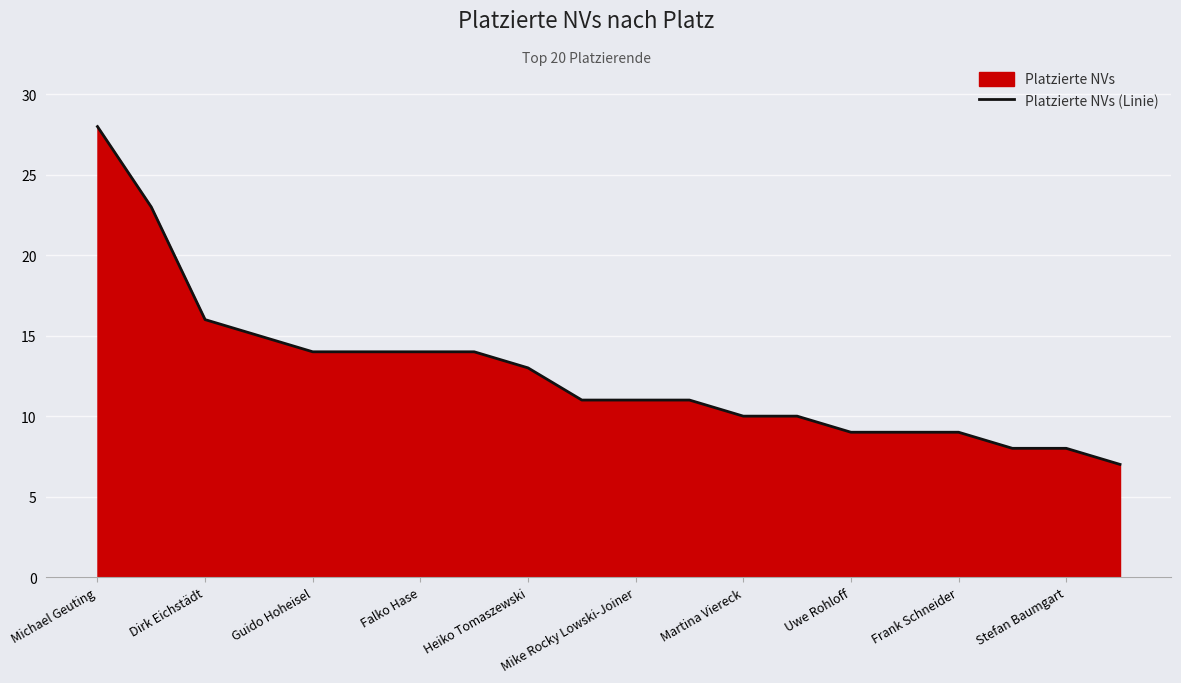

What is the greatest value displayed?

28